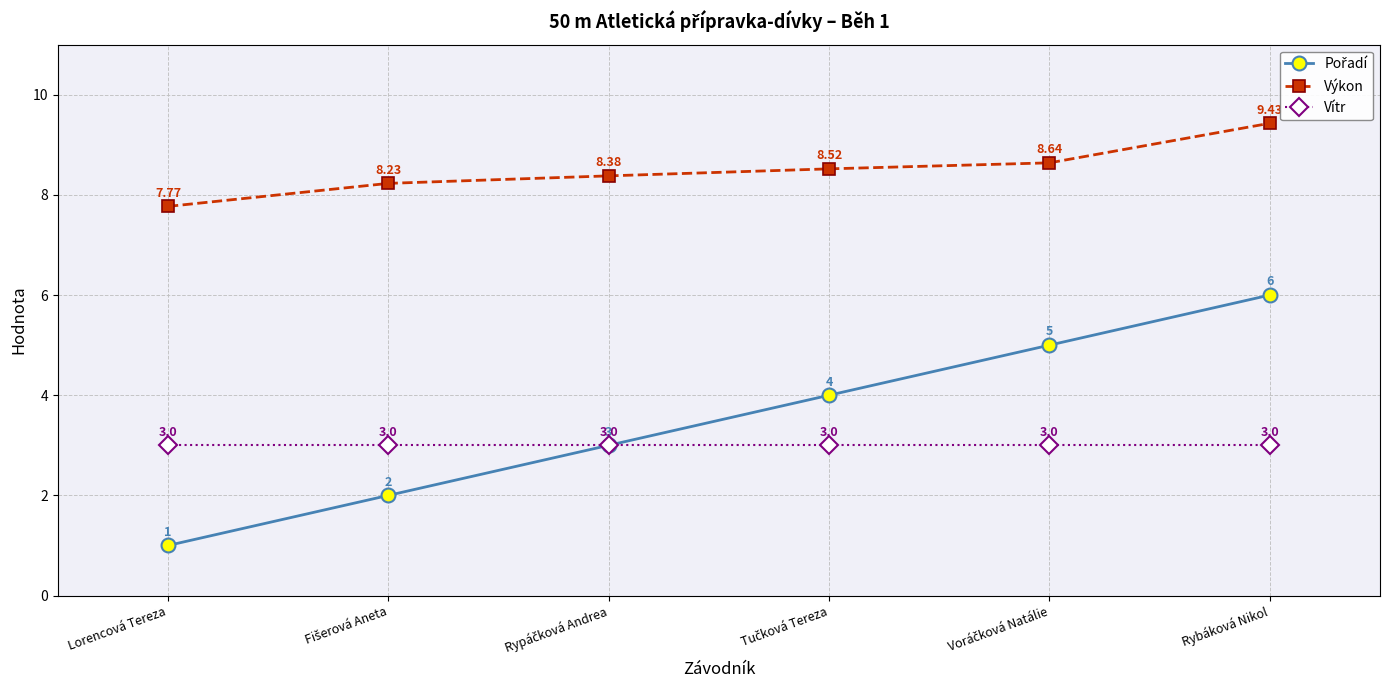

What is the label of the 1st point from the right?

Rybáková Nikol